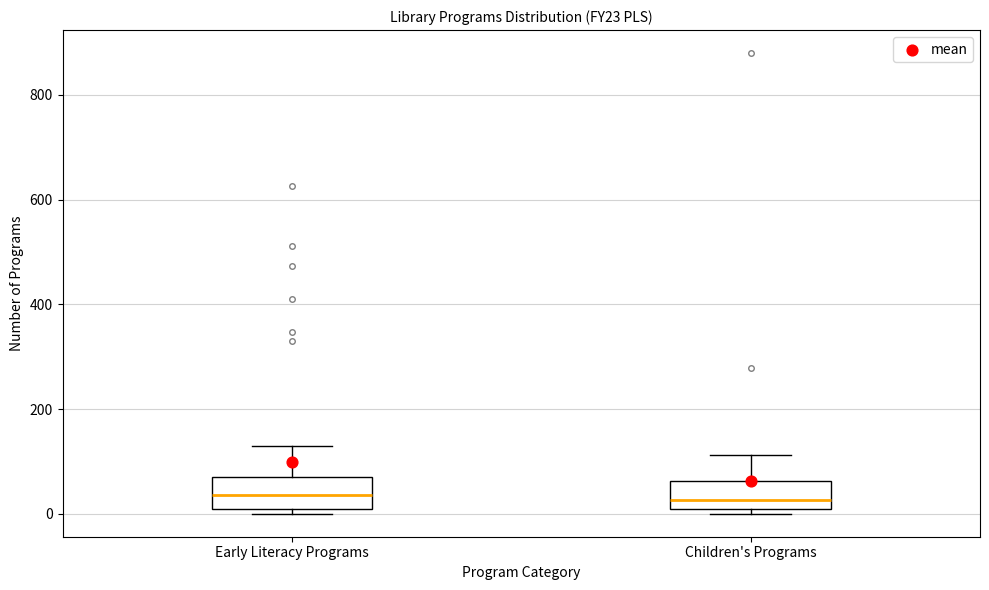

Reading left to right, read every box against the y-axis: the position of its median line, the range the box covers, and the ends of its whiskers. The values are not printed on the chart, so give them approximately, as read against the axis.

Early Literacy Programs: median 40, box 0 to 80, whiskers 0 (just below the box's lower edge) to 140
Children's Programs: median 20, box 0 to 60, whiskers 0 (just below the box's lower edge) to 120